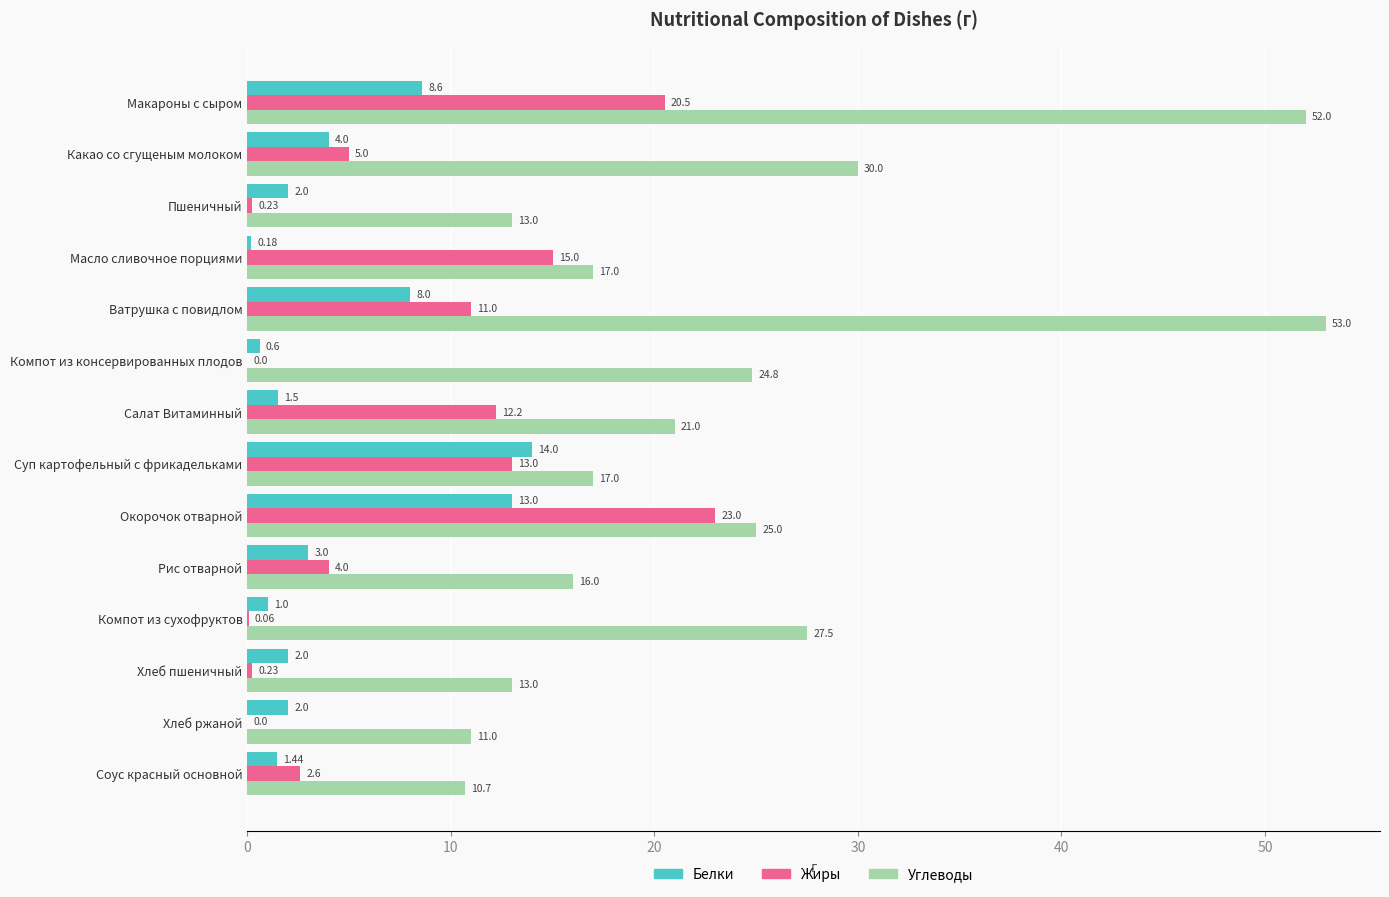

What is the average value of the Углеводы series?

23.6